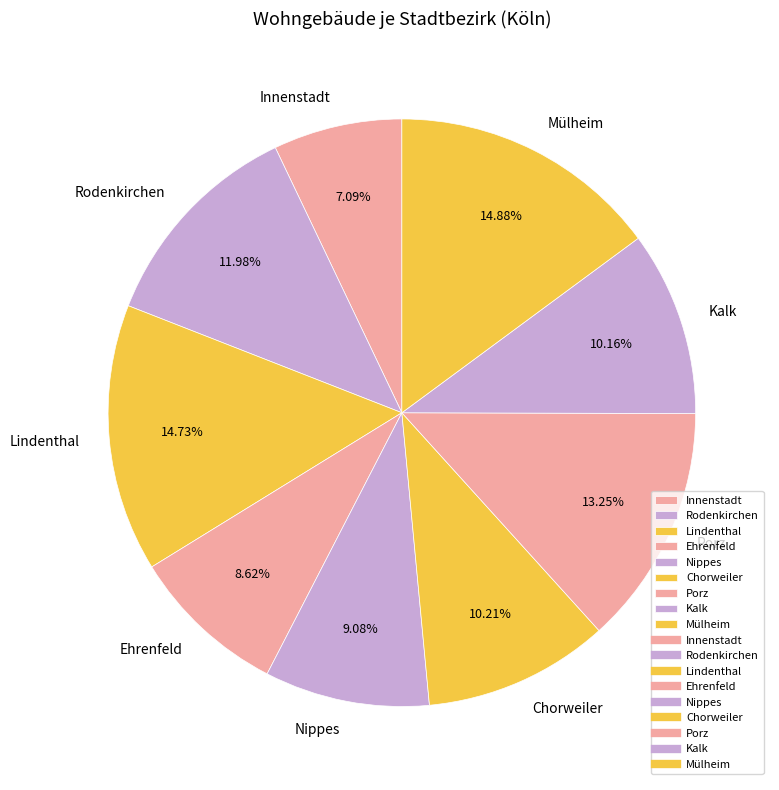

What is the total percentage of Mülheim and Nippes?

24.0%